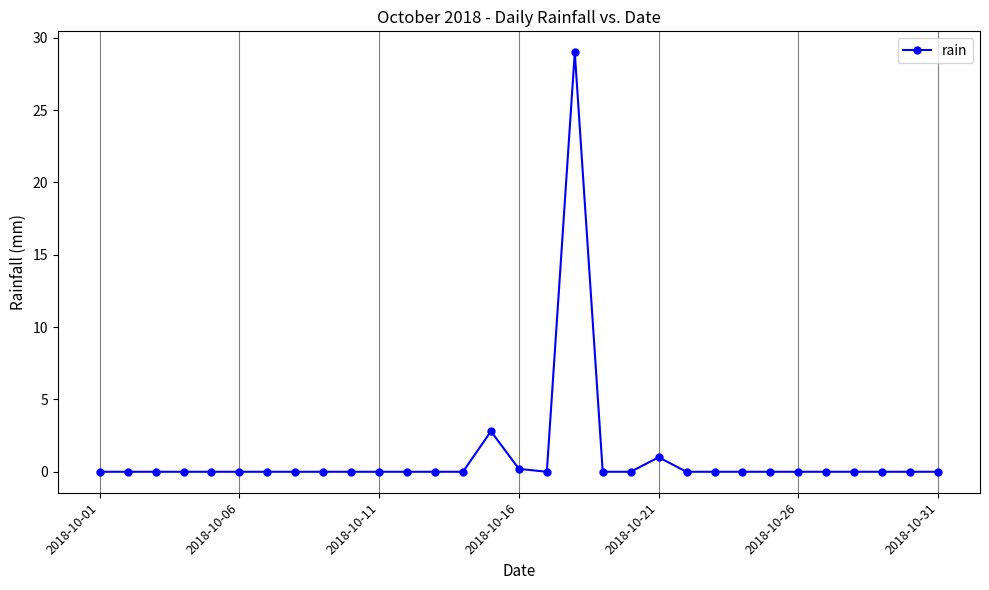

What is the greatest value displayed?

29.0